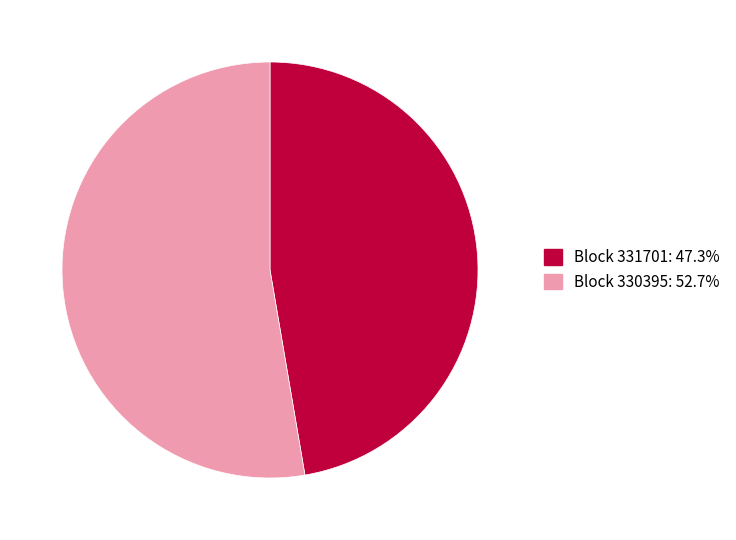

Combined, do Block 331701: 47.3% and Block 330395: 52.7% account for over 50%?

Yes